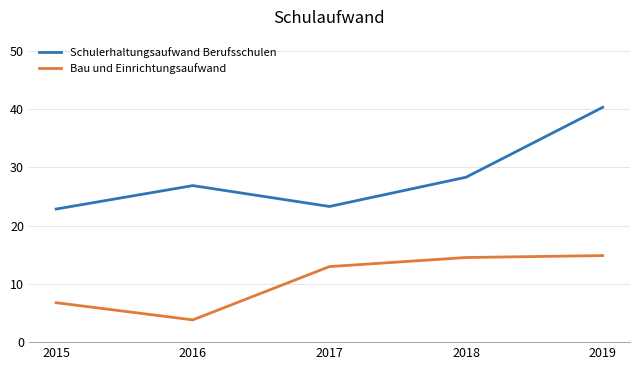

What is the difference between the highest and lowest values at 2018?

13.8